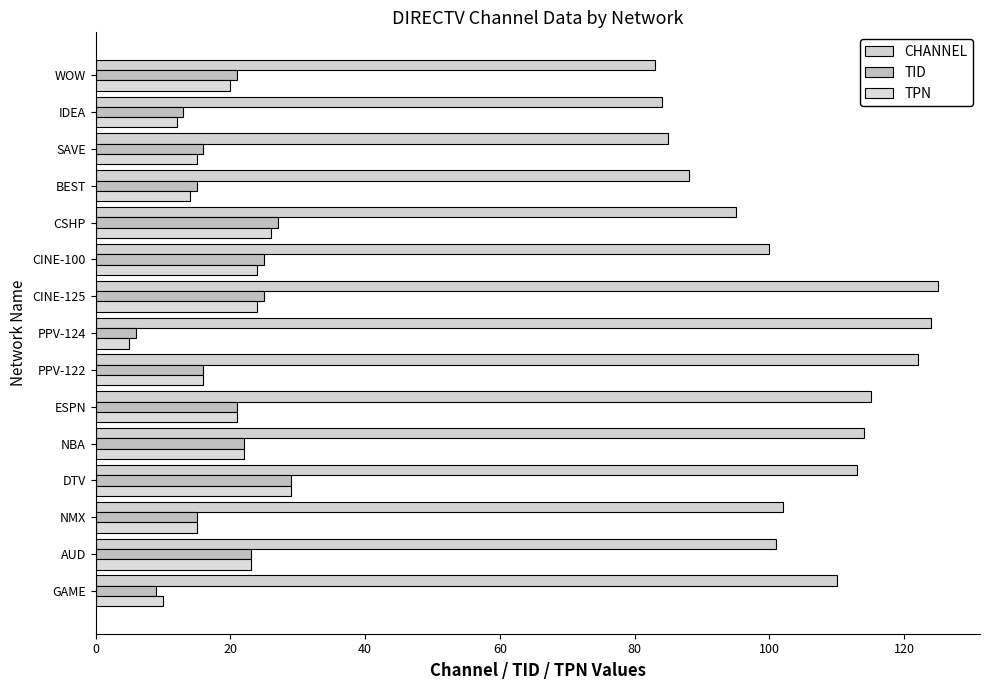

How many series are shown in this chart?

3